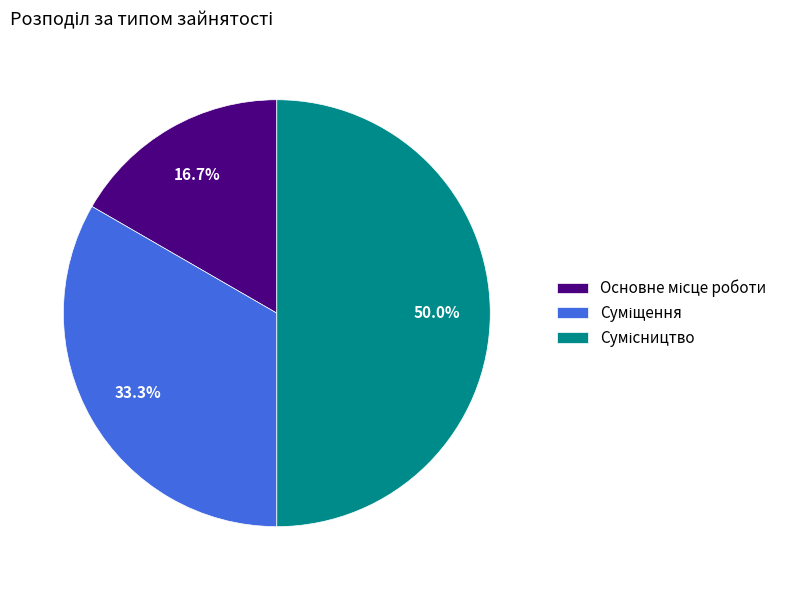

To the nearest percent, what percentage of the pie is Основне місце роботи?

17%